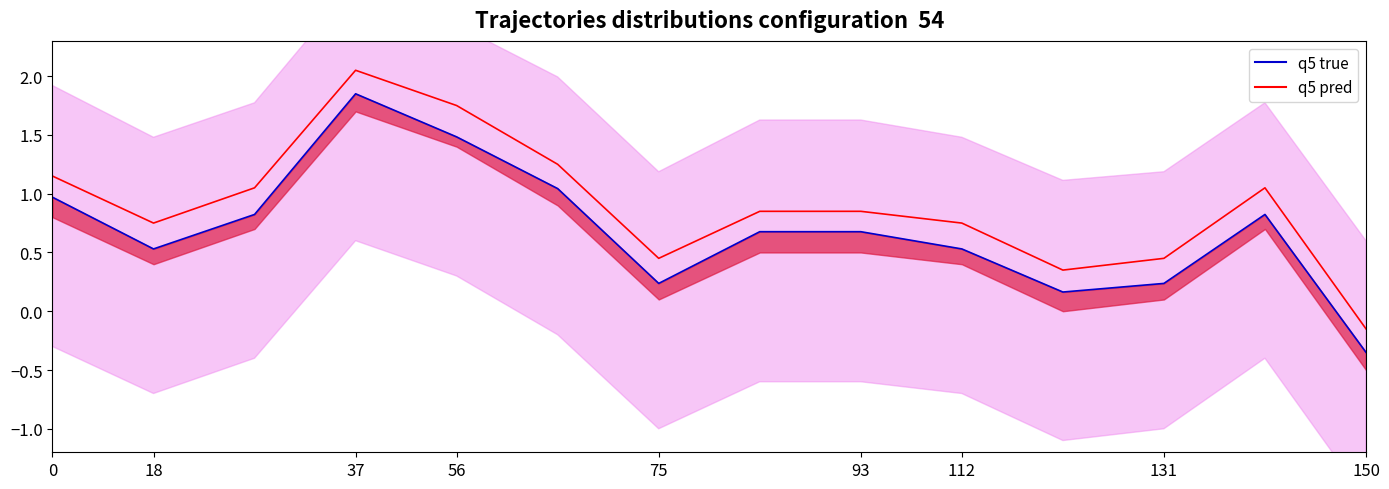

Reading left to right, extract all data points from this chart.

q5 true: 1.0	0.5	0.8	1.9	1.5	1.0	0.2	0.7	0.7	0.5	0.2	0.2	0.8	-0.3
q5 pred: 1.2	0.8	1.0	2.1	1.8	1.2	0.4	0.9	0.9	0.8	0.4	0.4	1.0	-0.2